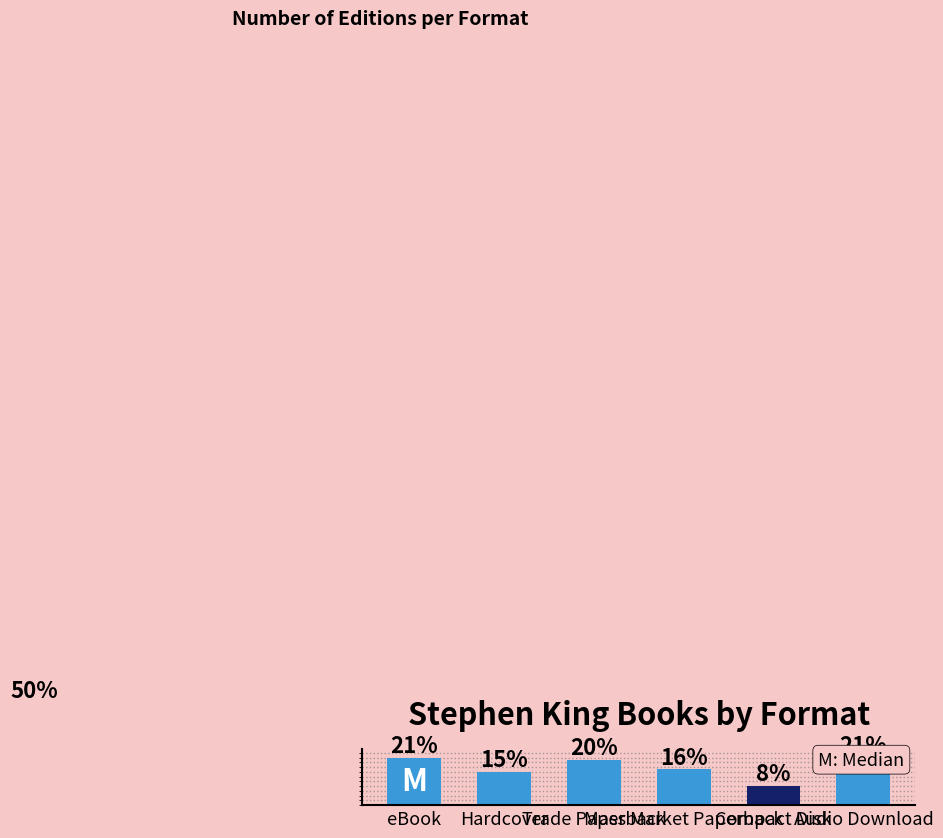

At which label is the value closest to 14?

Hardcover